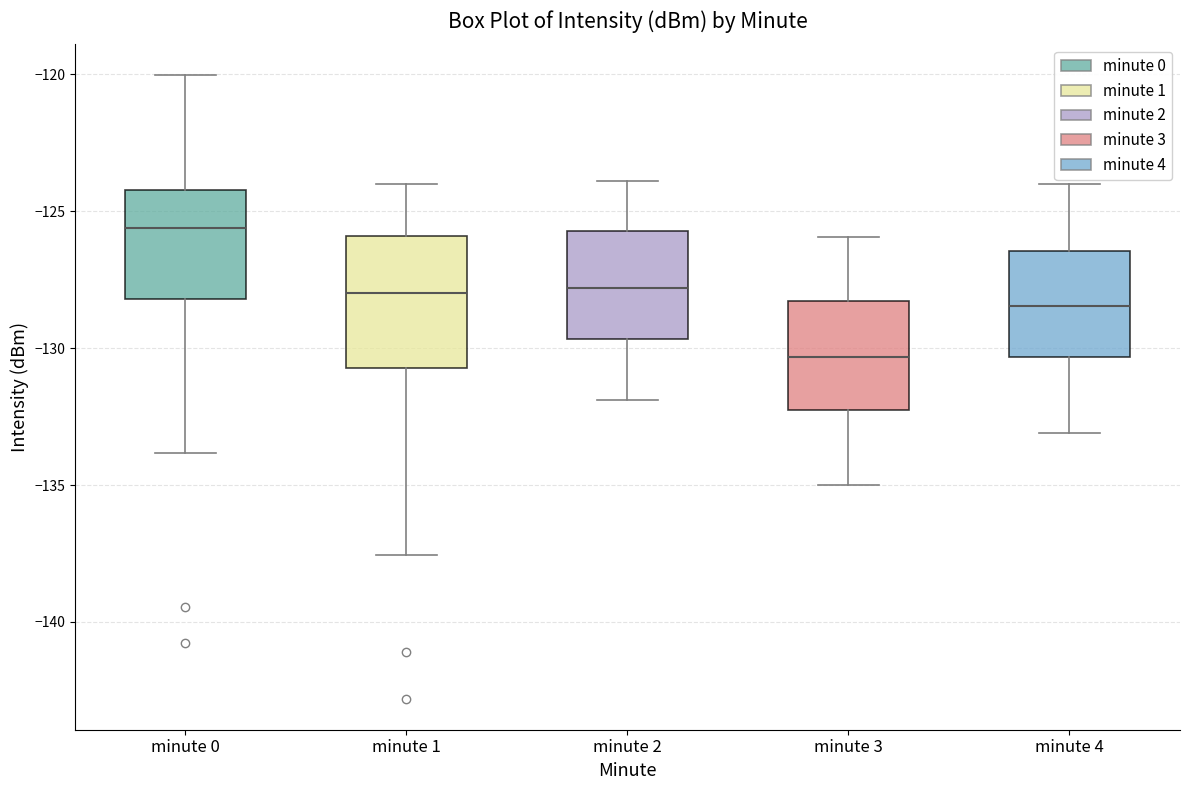

Reading left to right, transcribe this box plot: for each box, give where its median line is, the range the box spans, and where its two whiskers end, as read against the y-axis. The values are not printed on the chart, so give them approximately, as read against the axis.

minute 0: median -125.5, box -128.0 to -124.0, whiskers -134.0 to -120.0
minute 1: median -128.0, box -130.5 to -126.0, whiskers -137.5 to -124.0
minute 2: median -128.0, box -129.5 to -125.5, whiskers -132.0 to -124.0
minute 3: median -130.5, box -132.5 to -128.5, whiskers -135.0 to -126.0
minute 4: median -128.5, box -130.5 to -126.5, whiskers -133.0 to -124.0